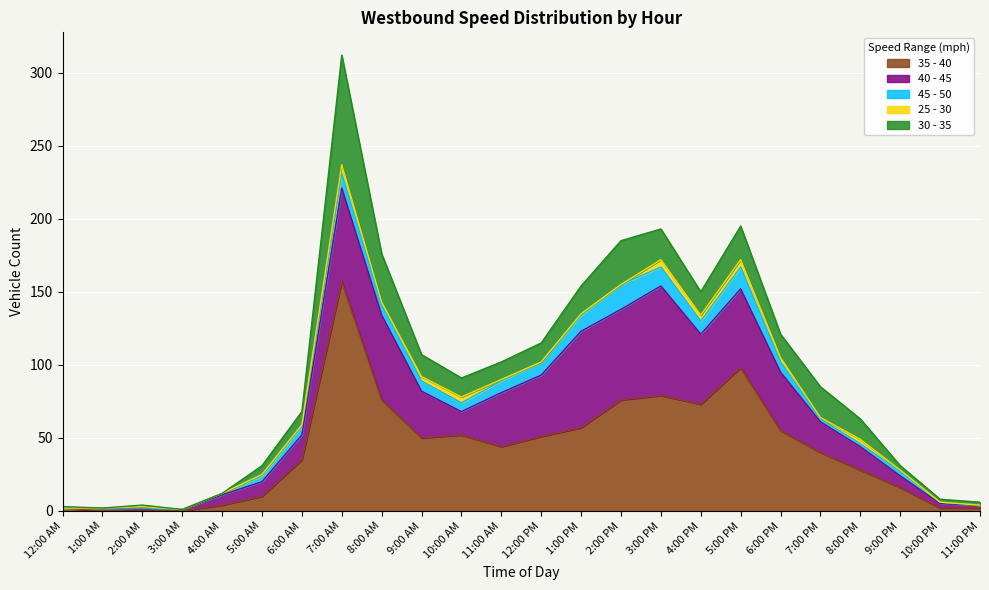

At which label is 30 - 35 closest to 37?

8:00 AM